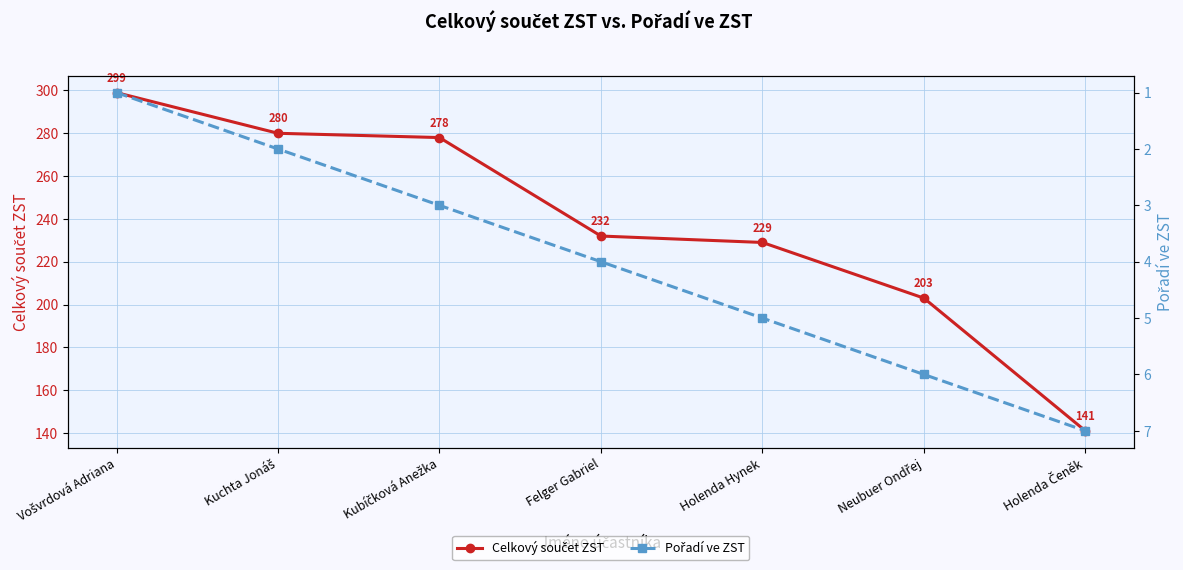

What position from the left is Felger Gabriel?

4